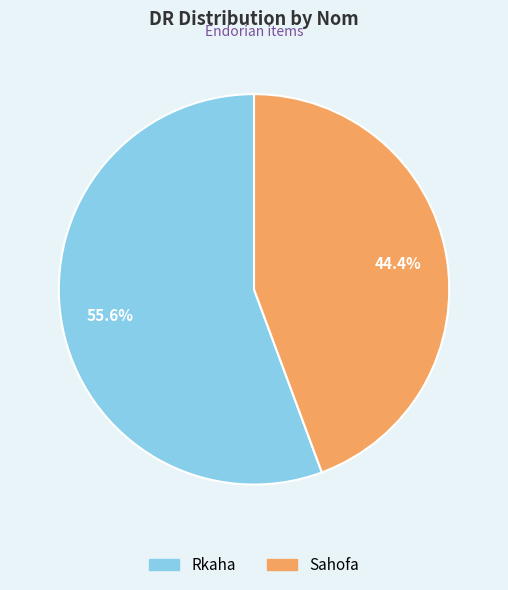

Is there a majority slice in this chart?

Yes